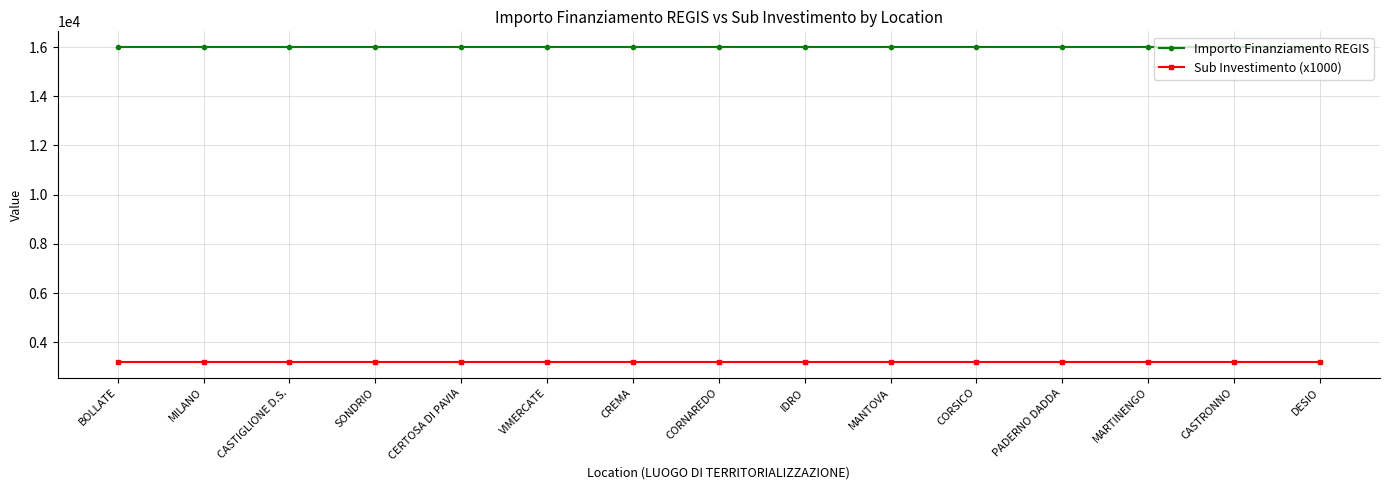

What is the difference between the highest and lowest values at CERTOSA DI PAVIA?

12800